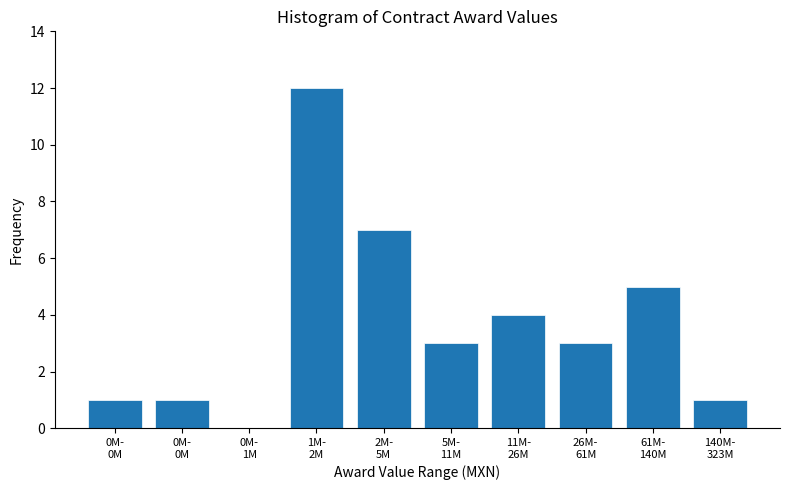

Count the number of data series in this chart.

1